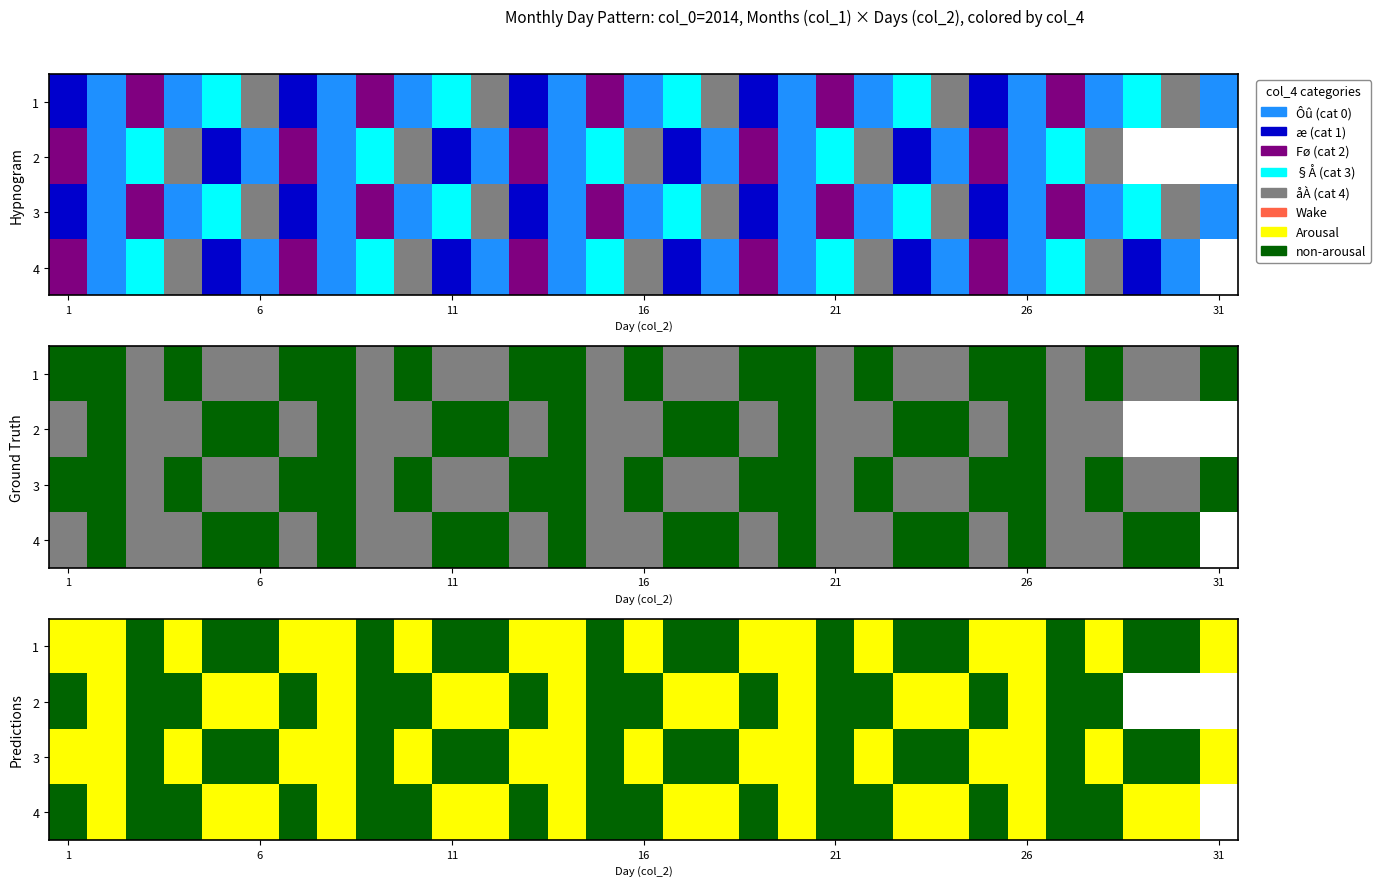

Which series changed the most between 11 and 21?

2